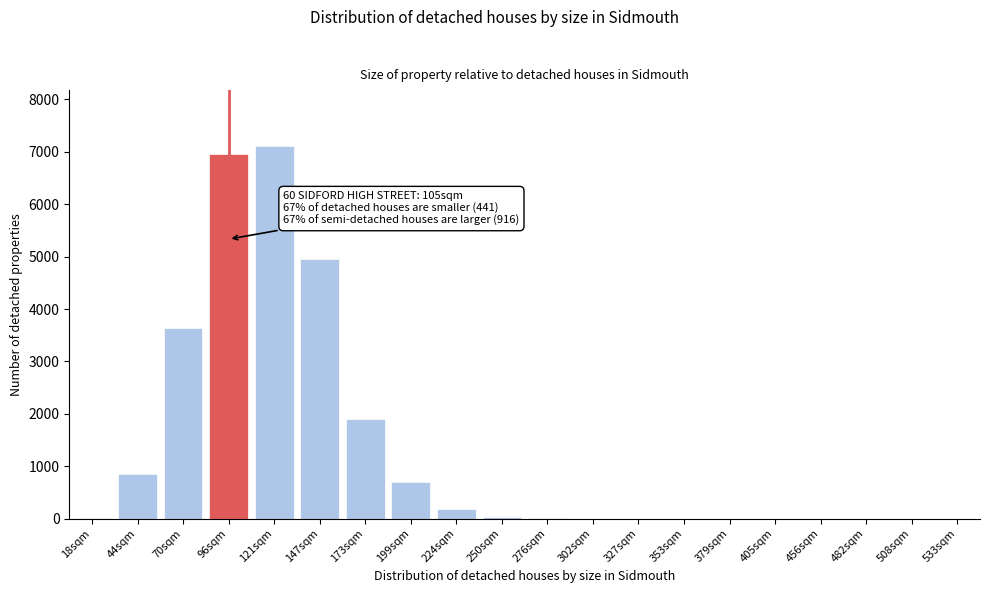

Between 121sqm and 302sqm, which is larger?

121sqm